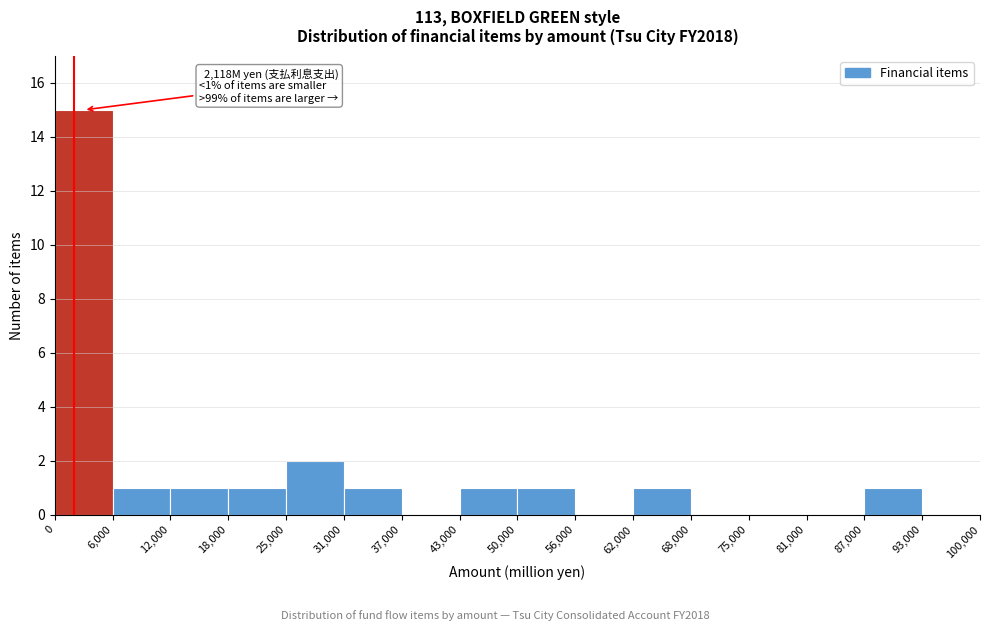

Over which range of the x-axis is the bar tallest?

0 to 6,000